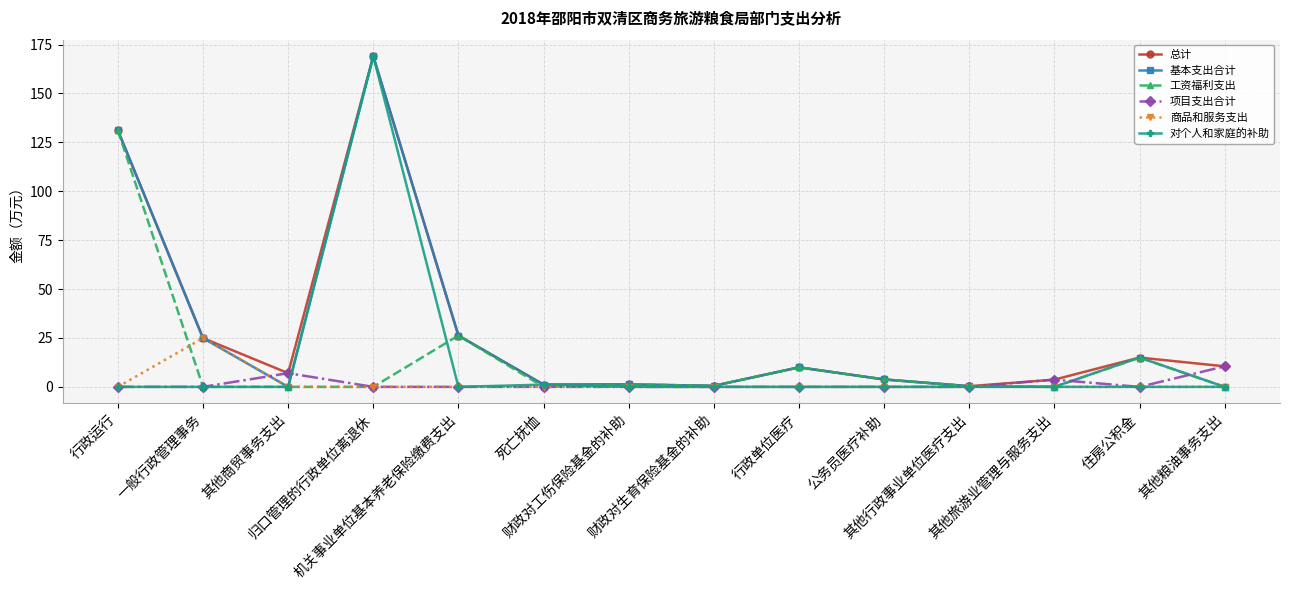

Is this an area chart (filled region under the line)?

No